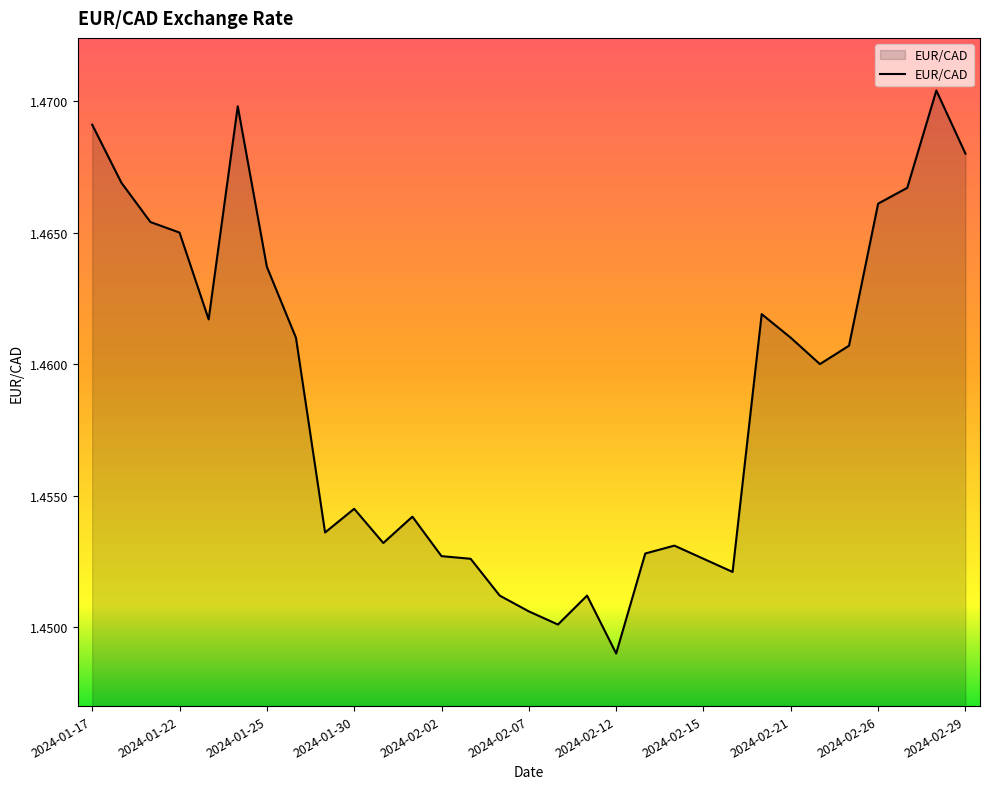

Where is the first local minimum?

2024-01-23